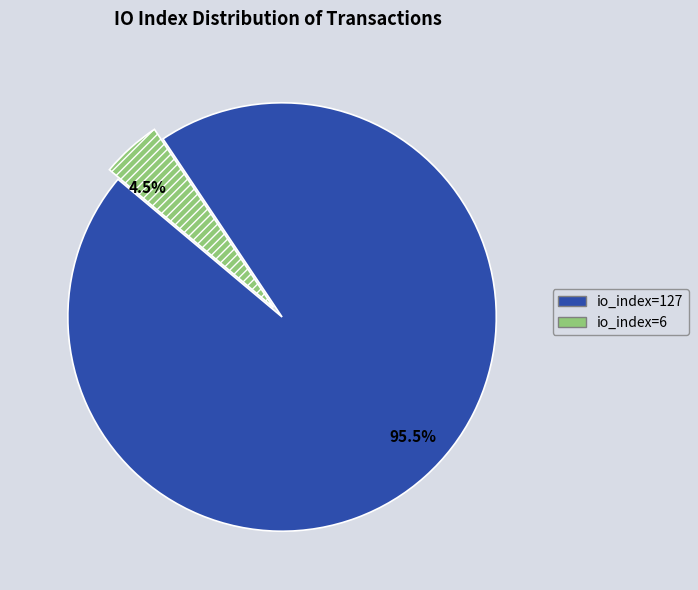

Combined, what portion of the pie is 95.5% and 4.5%?

100.0%